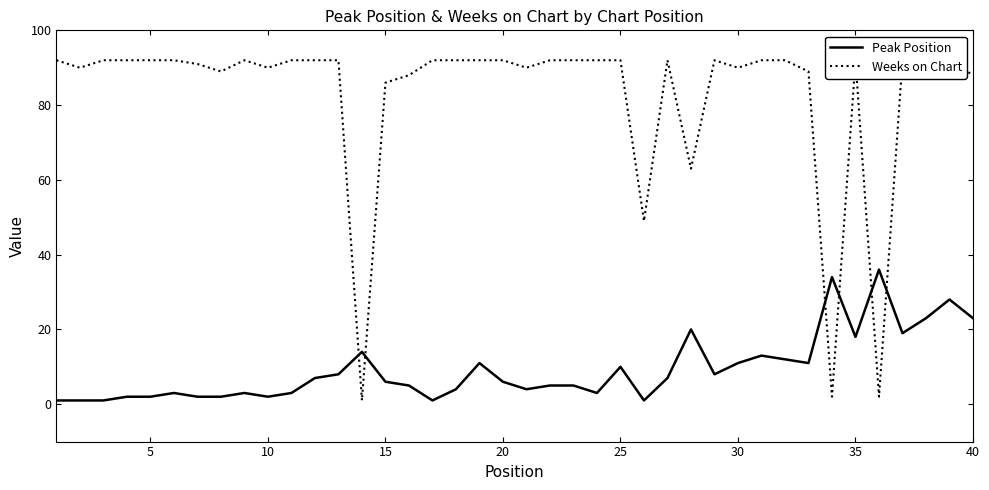

Which series has the largest range (max minus min)?

Weeks on Chart